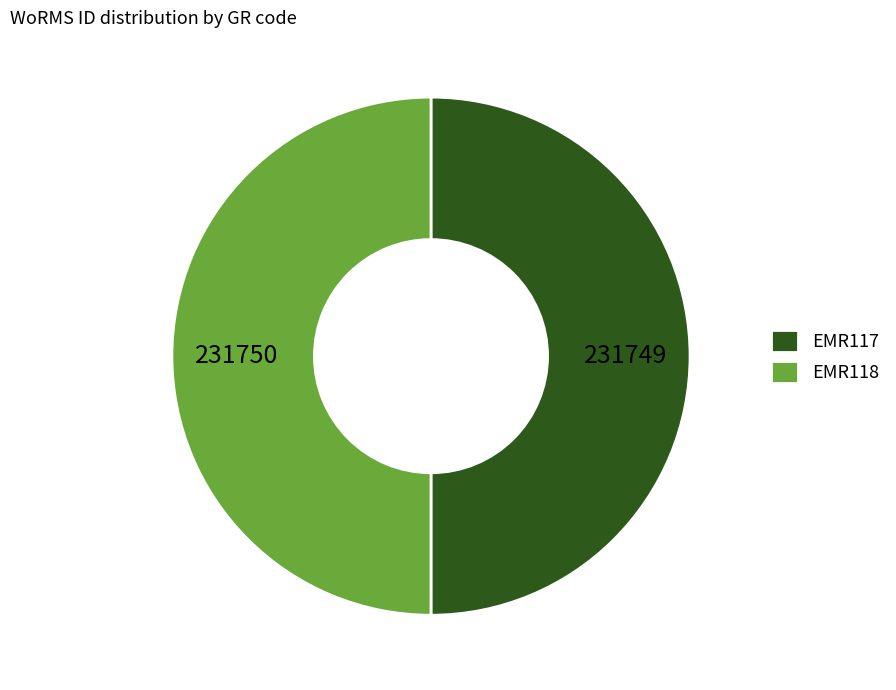

Is the sum of EMR118 and EMR117 greater than half?

Yes